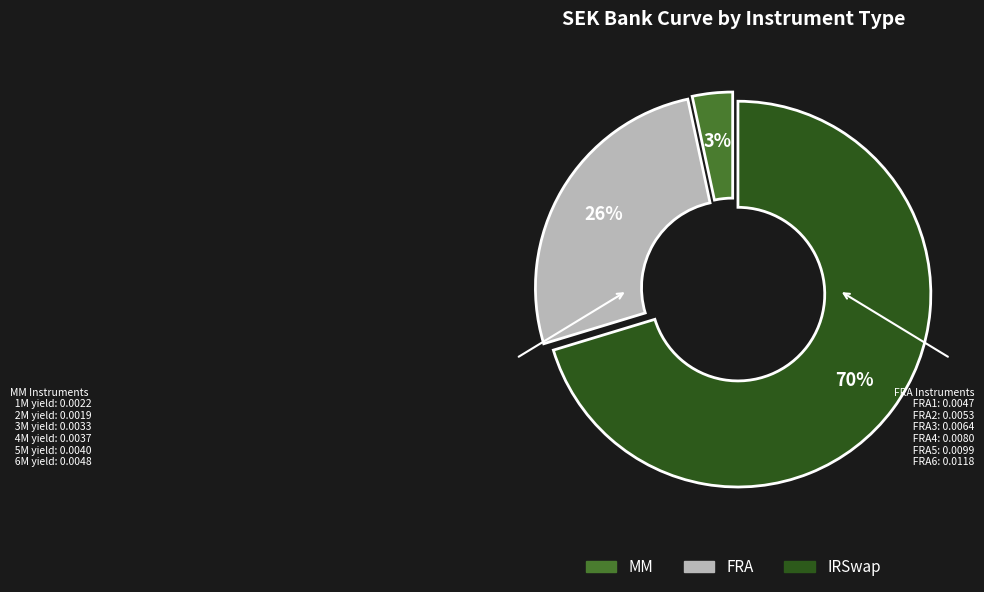

Is there any slice that represents more than half of the pie?

Yes